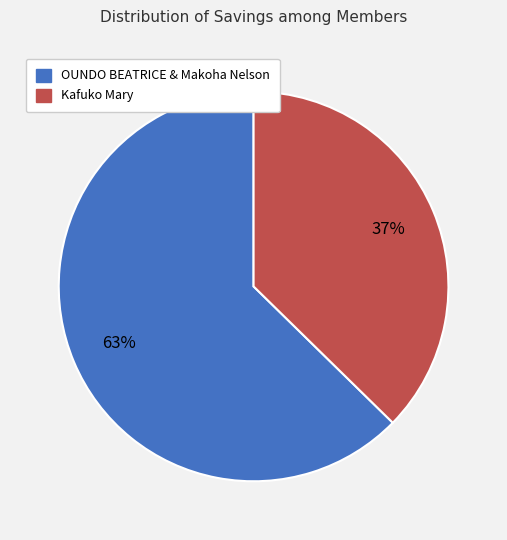

To the nearest percent, what is the average slice percentage?

50%